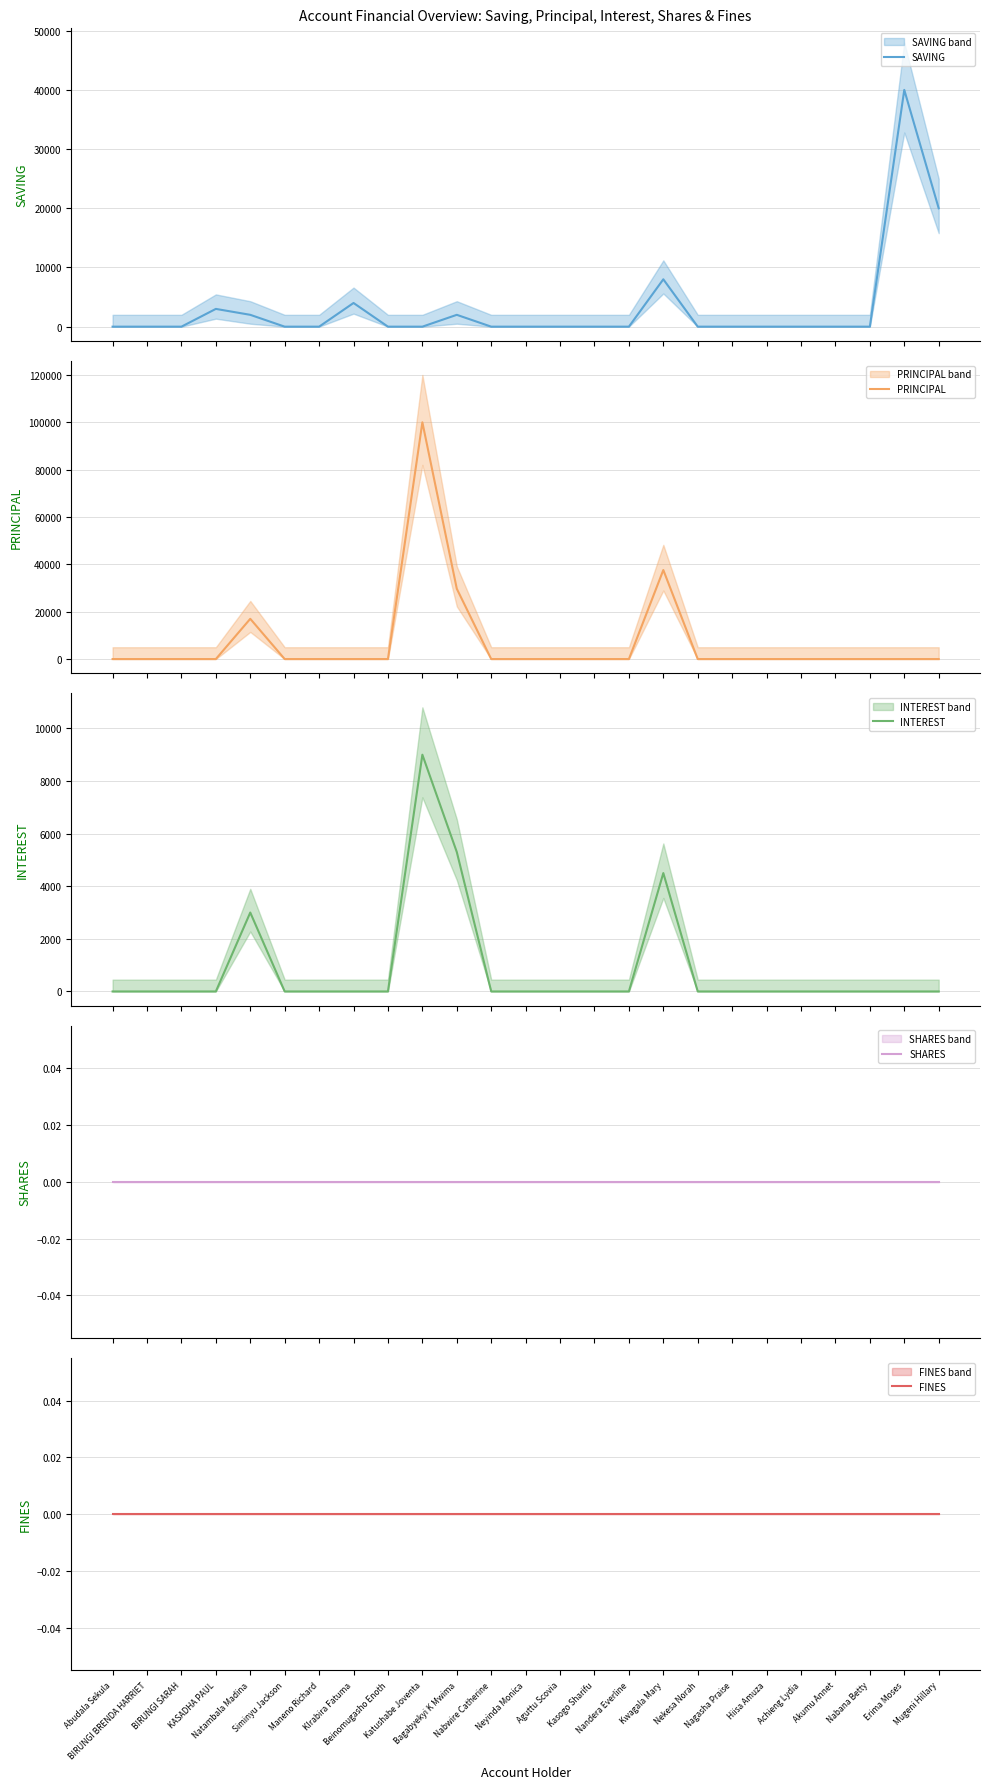

At which category does the chart reach its minimum across all series?

Abudala Sekula